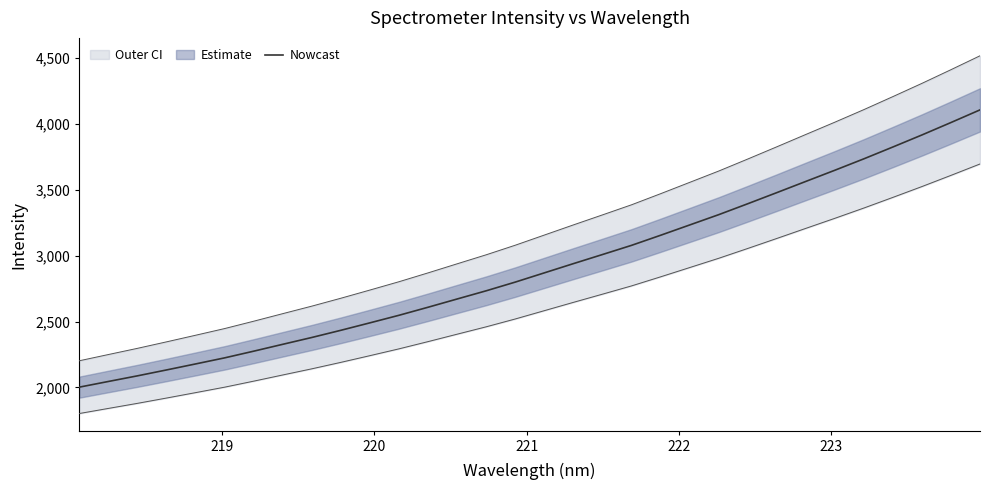

What is the minimum value shown in the chart?

2002.2